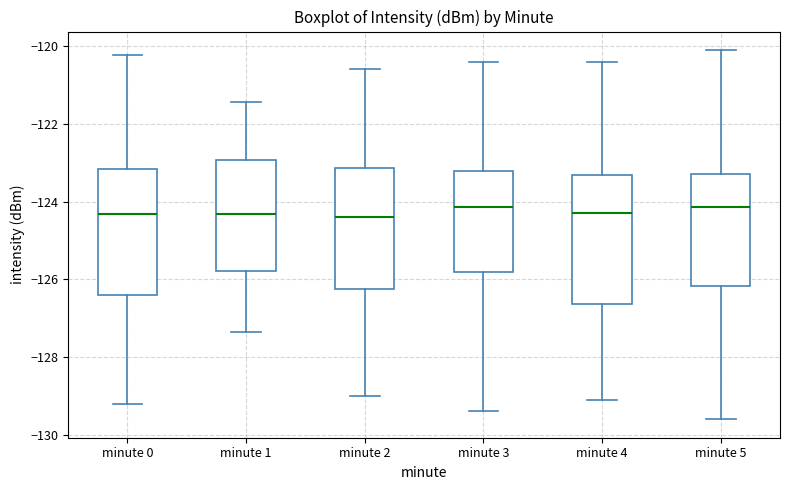

Reading left to right, read every box against the y-axis: the position of its median line, the range the box covers, and the ends of its whiskers. The values are not printed on the chart, so give them approximately, as read against the axis.

minute 0: median -124.4, box -126.4 to -123.2, whiskers -129.2 to -120.2
minute 1: median -124.4, box -125.8 to -123.0, whiskers -127.4 to -121.4
minute 2: median -124.4, box -126.2 to -123.2, whiskers -129.0 to -120.6
minute 3: median -124.2, box -125.8 to -123.2, whiskers -129.4 to -120.4
minute 4: median -124.2, box -126.6 to -123.4, whiskers -129.0 to -120.4
minute 5: median -124.2, box -126.2 to -123.2, whiskers -129.6 to -120.0